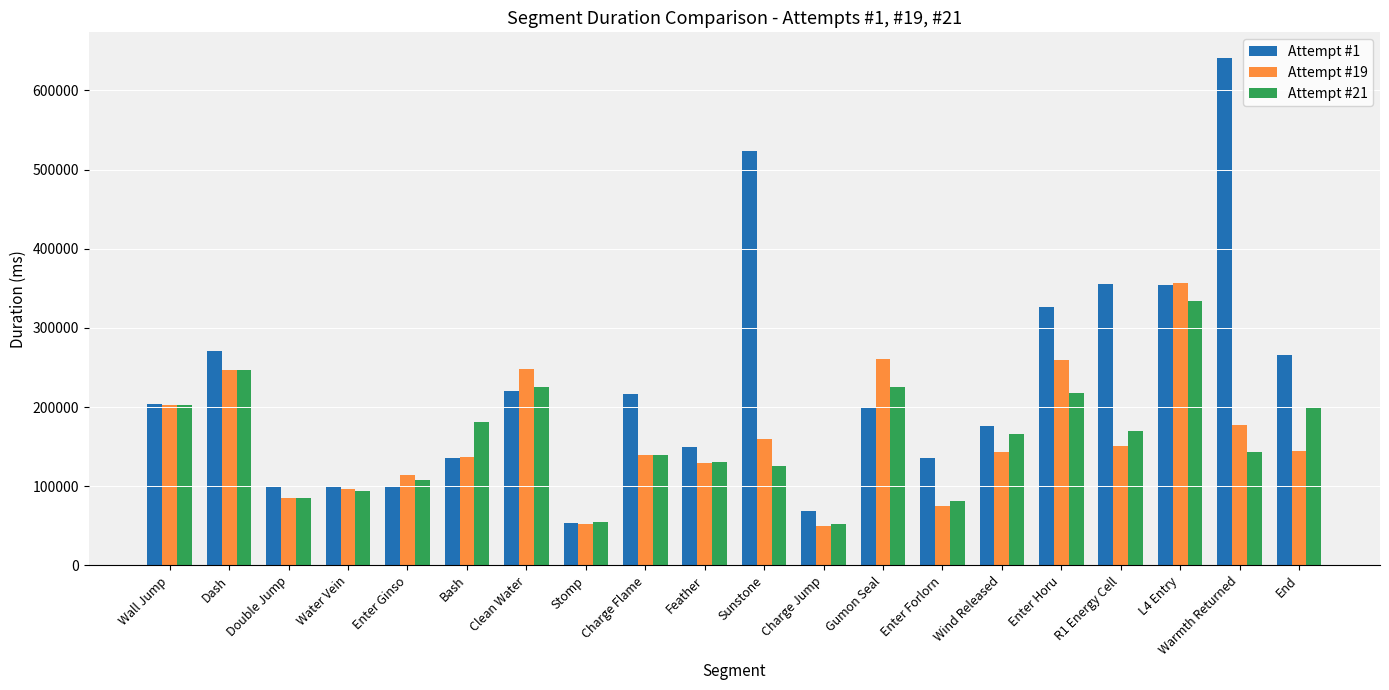

At which category is the sum across all series the highest?

L4 Entry